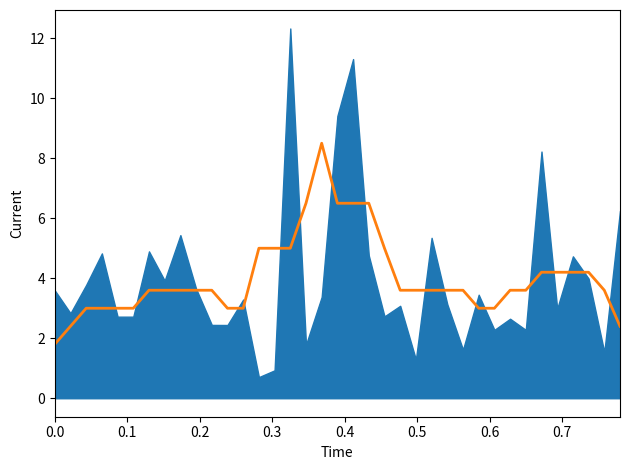

Does the chart display data point markers on the line(s)?

No